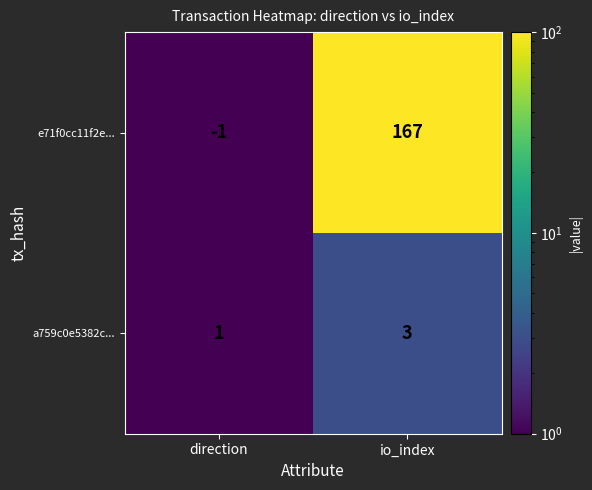

What is the sum of the a759c0e5382c... values at io_index and direction?

4